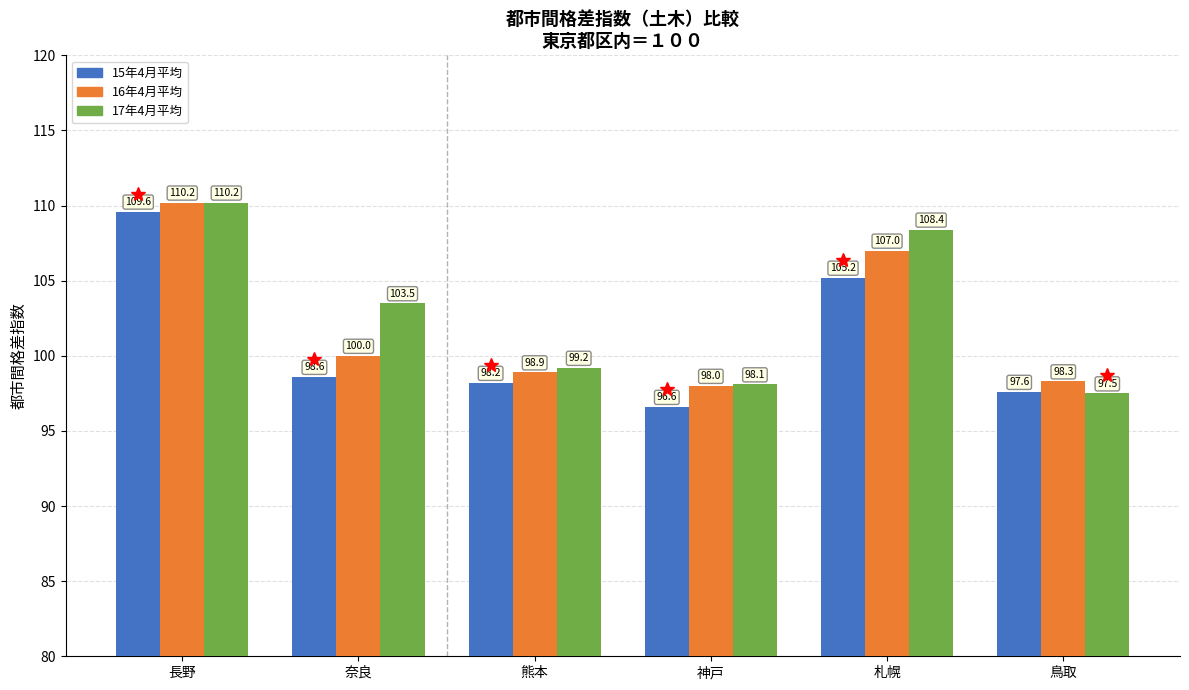

What is the total value across all series at 長野?

330.0